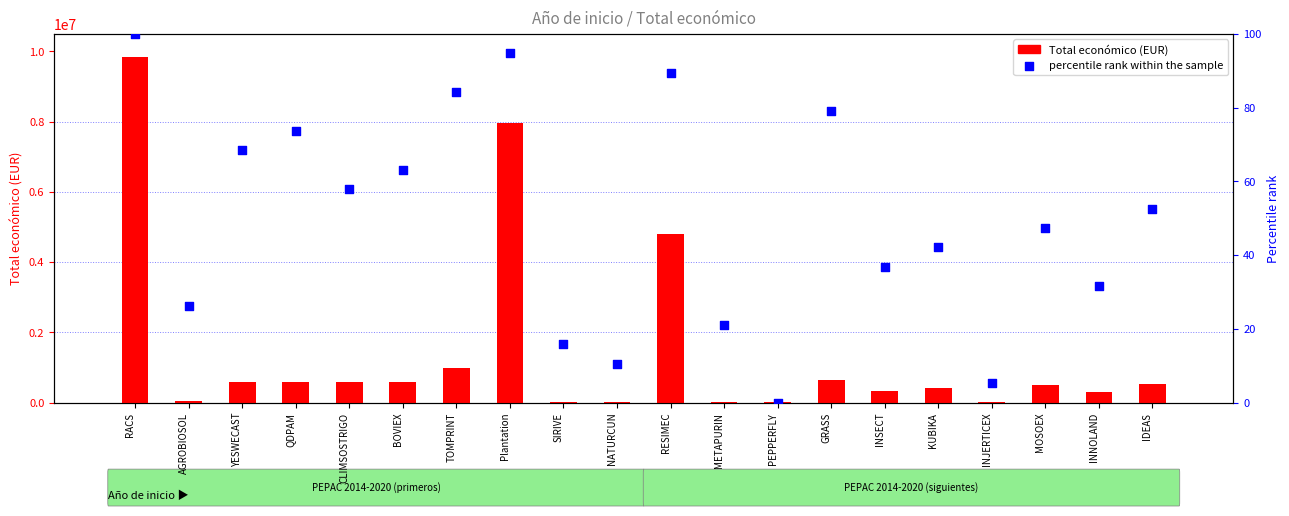

What is the total value across all series at SIRIVE?

24032.8